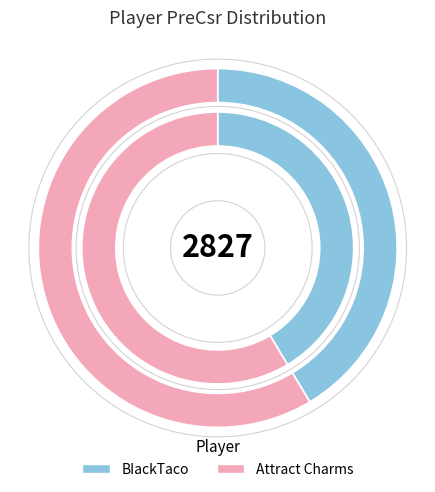

What is the smallest slice in the pie chart?

BIackTaco